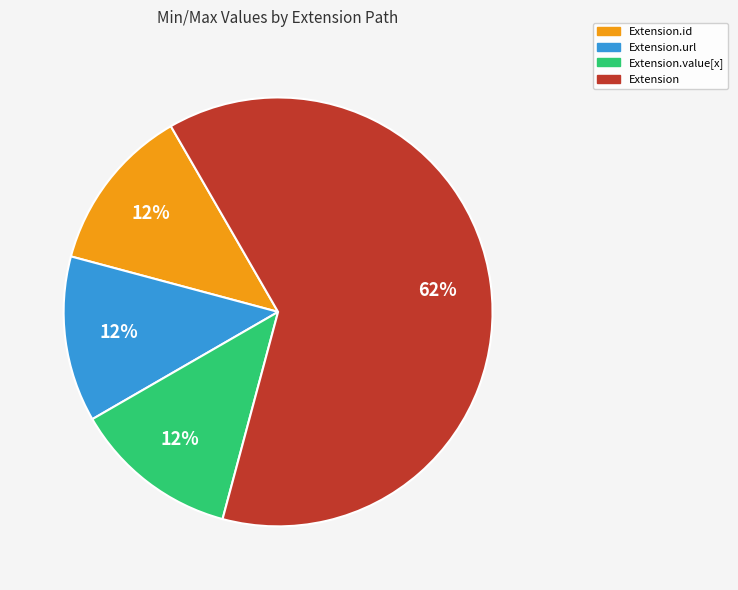

To the nearest percent, what is the average slice percentage?

25%